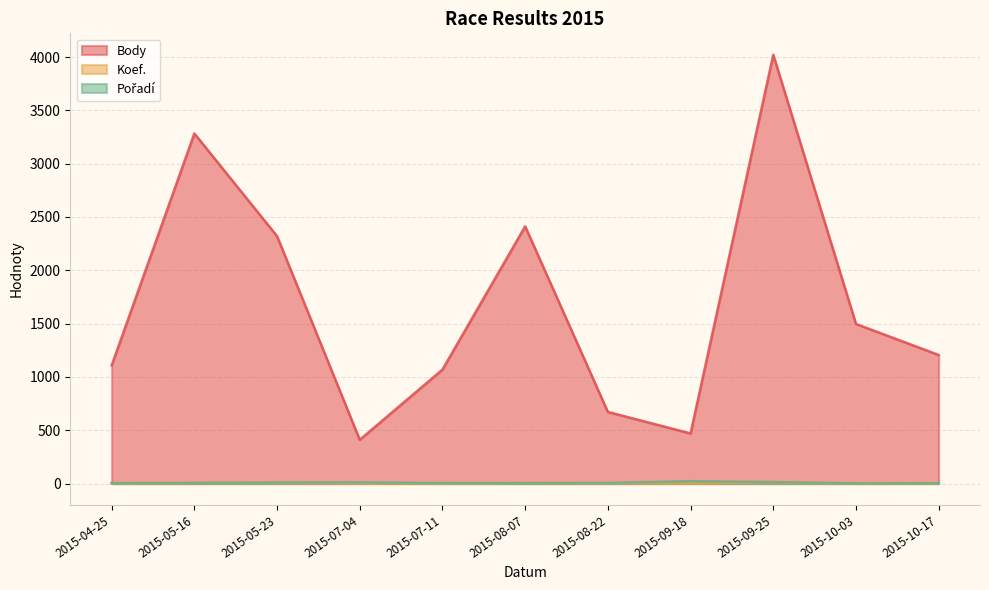

Is it true that Body equals 341 at 2015-10-17?

False